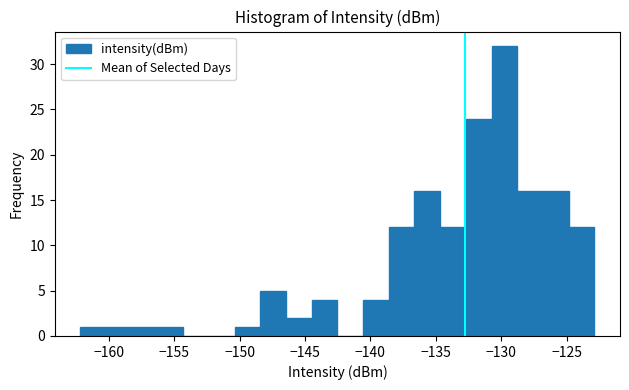

Read against the x-axis, roughly where is the centre of the tallest bar?

-130.0